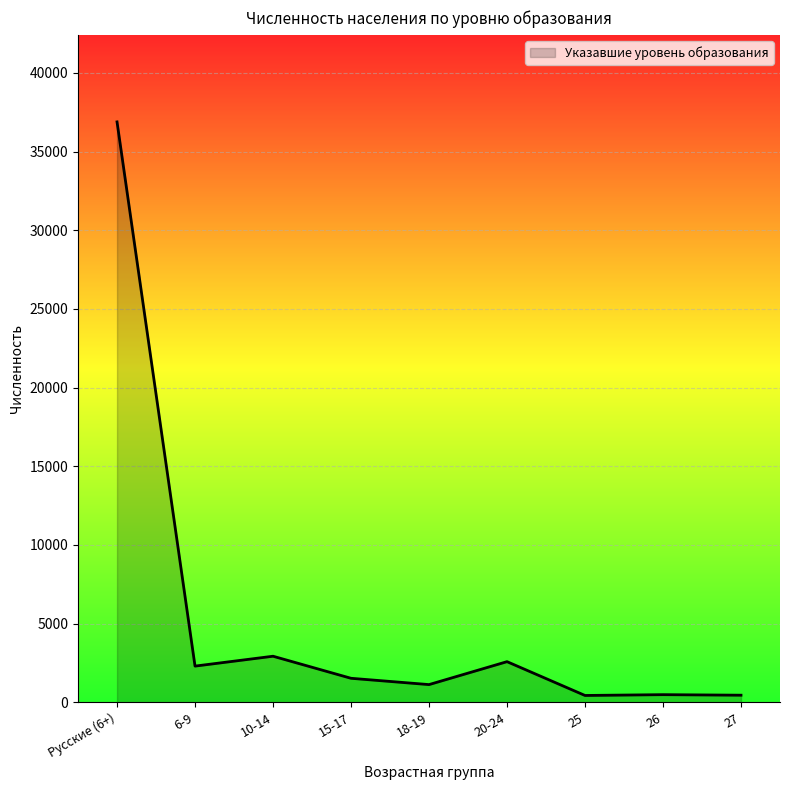

At which category does the data reach its first local valley?

6-9